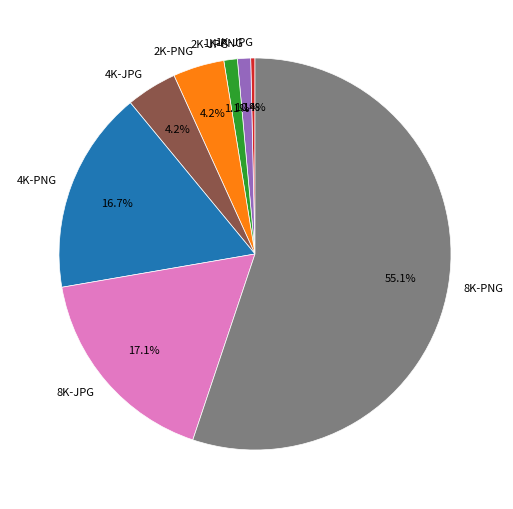

How many segments does this pie chart have?

8